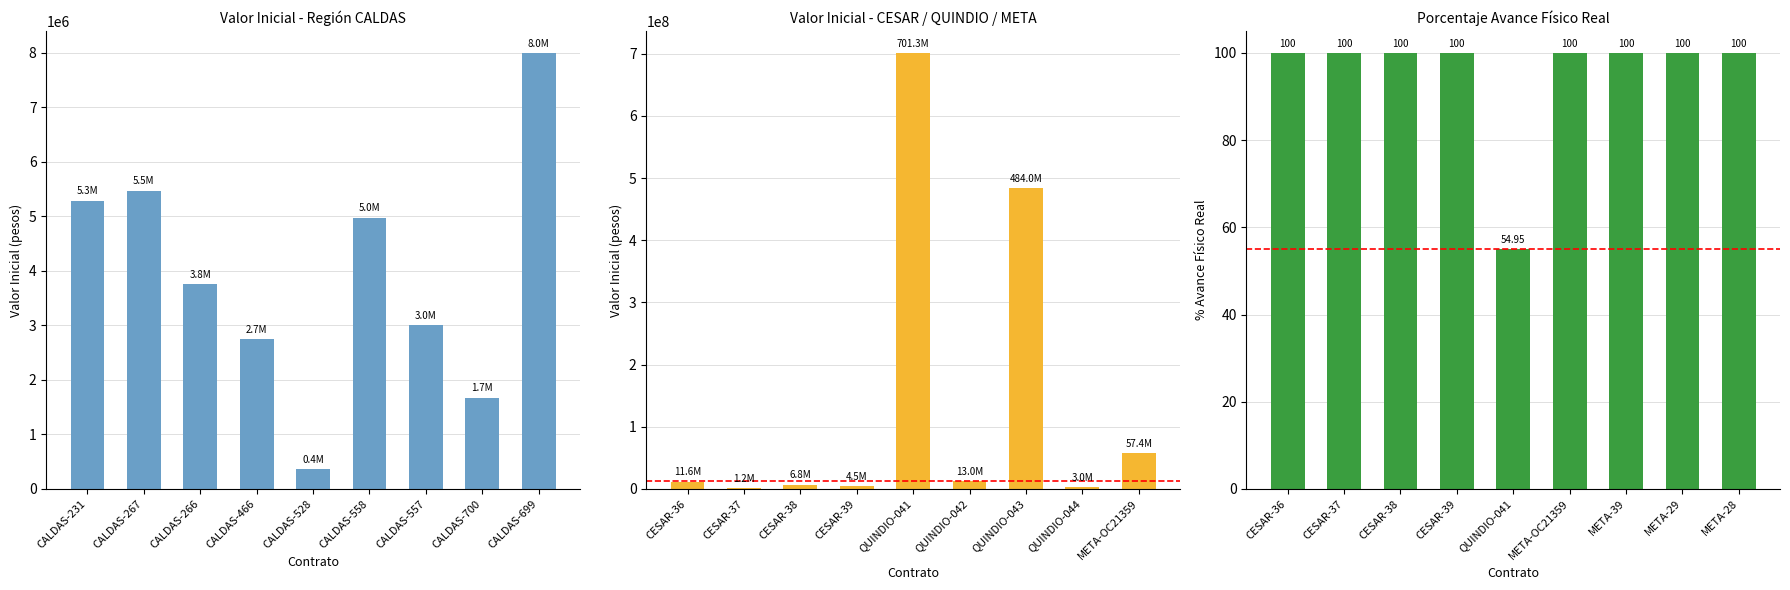

What is the difference between the maximum and minimum values in the % Avance Físico Real series?

45.0